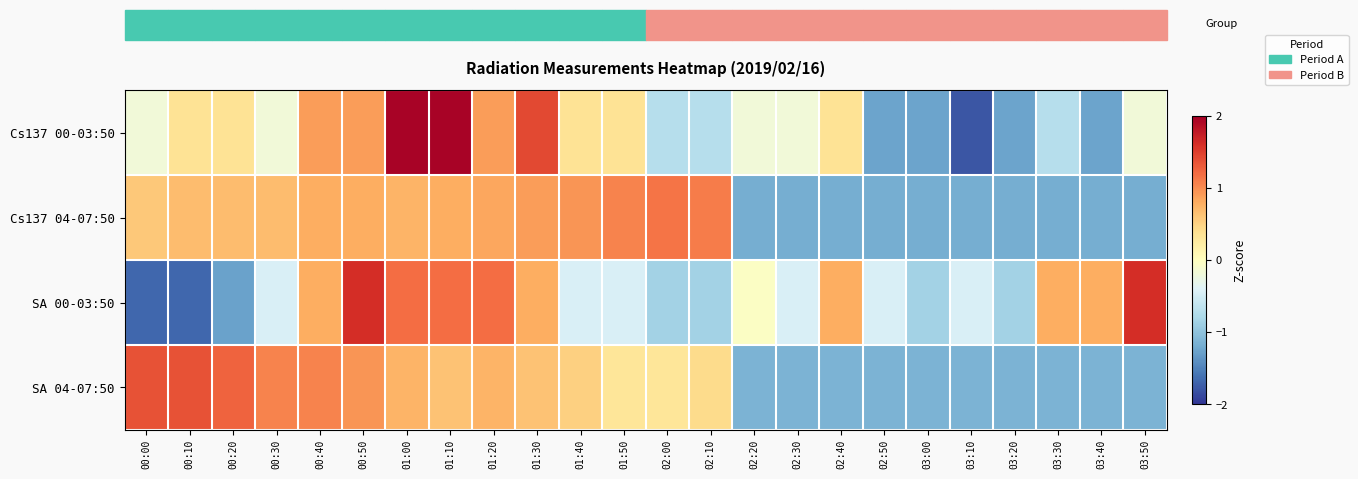

Count the number of categories in the chart.

24